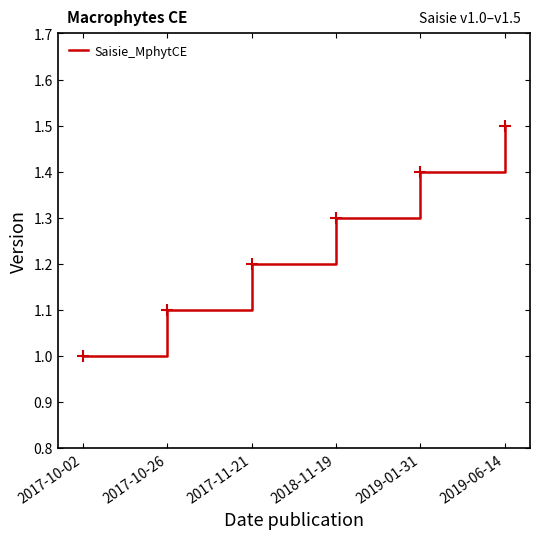

True or false: the data shows 1.9 at 2017-11-21.

False